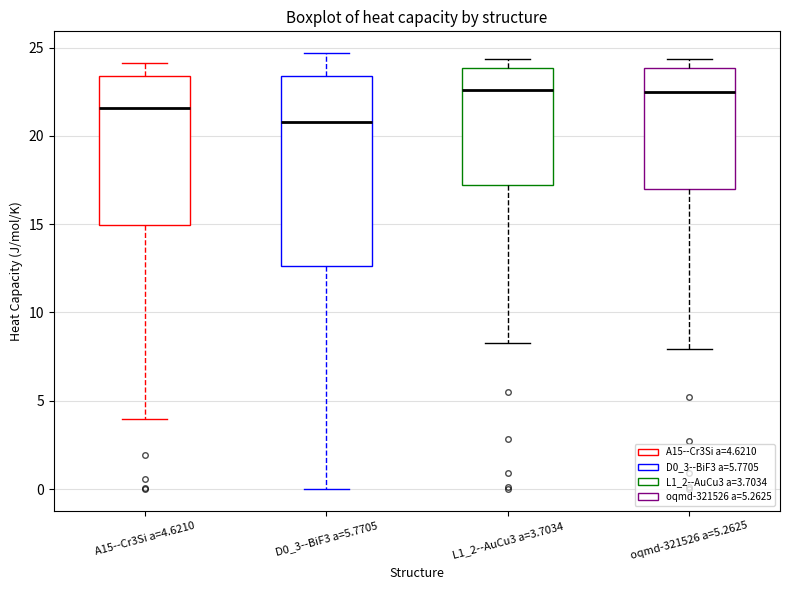

Where is the lower edge of the box for A15--Cr3Si a=4.6210 on the y-axis? The values are not printed on the chart, so give them approximately, as read against the axis.

15.0